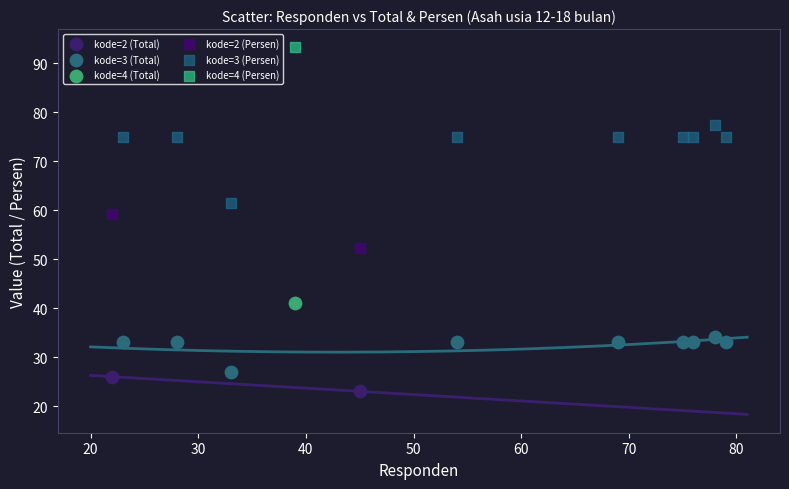

What are all the series names shown in the legend?

kode=2 (Total), kode=3 (Total), kode=4 (Total), kode=2 (Persen), kode=3 (Persen), kode=4 (Persen)